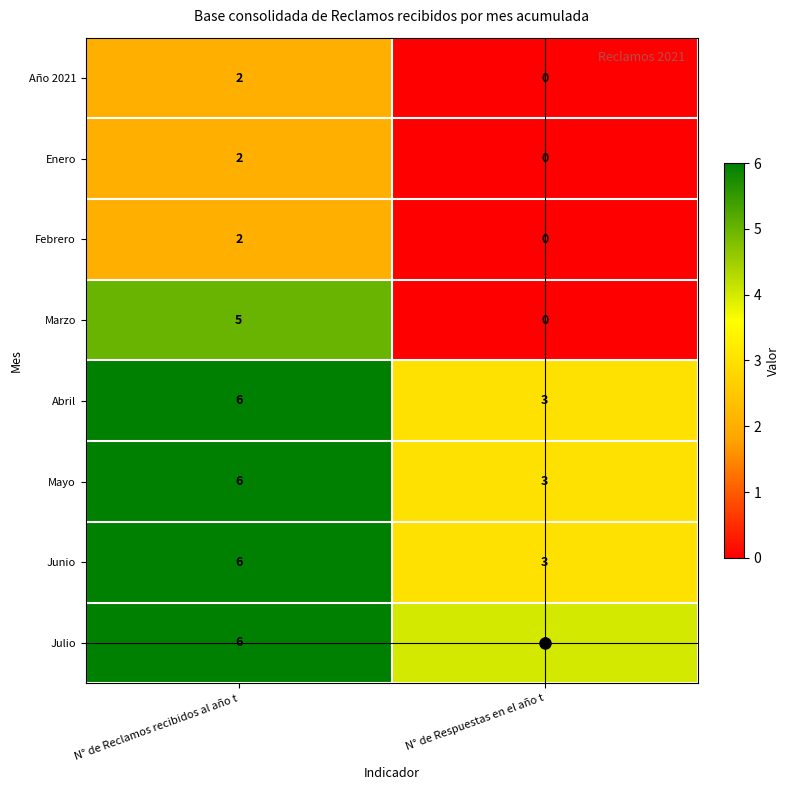

Is it true that Julio equals 1 at N° de Reclamos recibidos al año t?

False